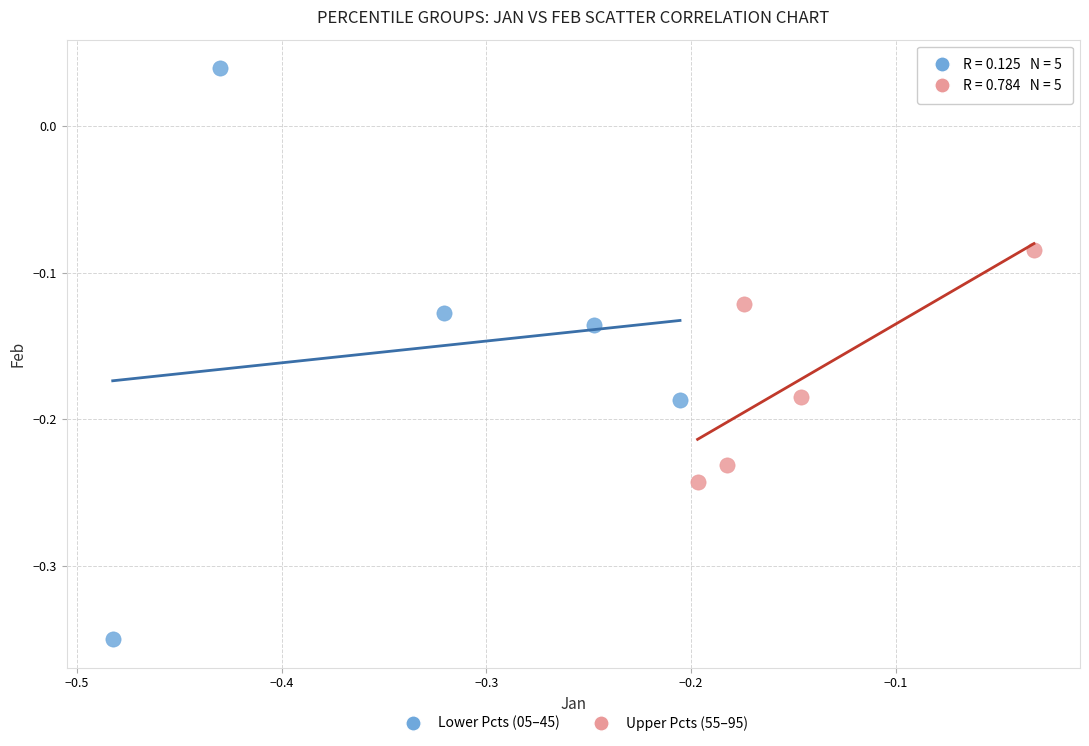

Which series contains the highest Y value?

Lower Pcts (05–45)